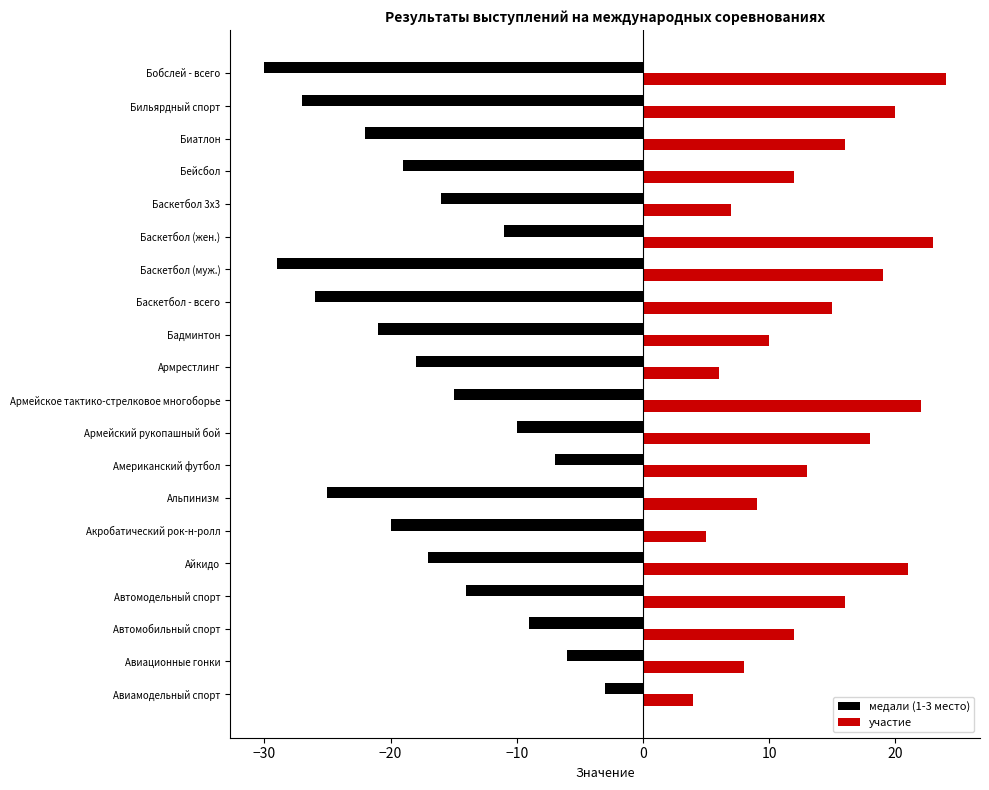

Which series has the largest total across all categories?

участие